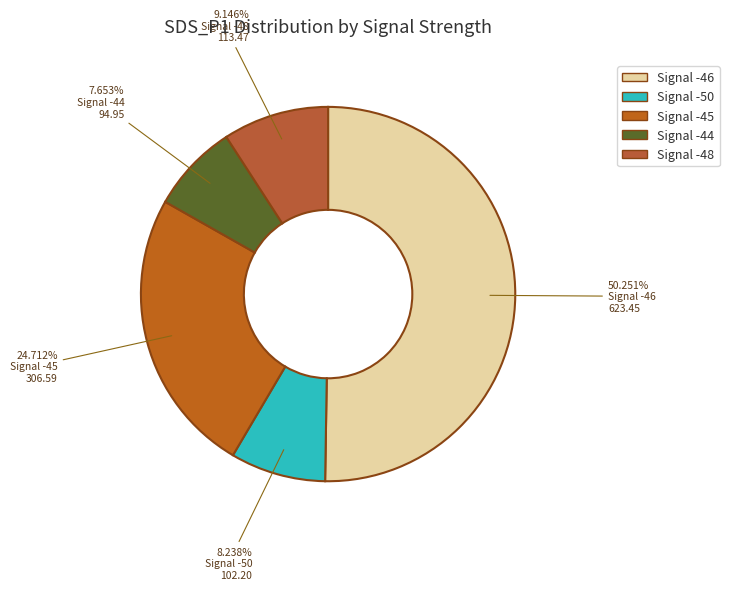

Count the number of slices in the pie.

5